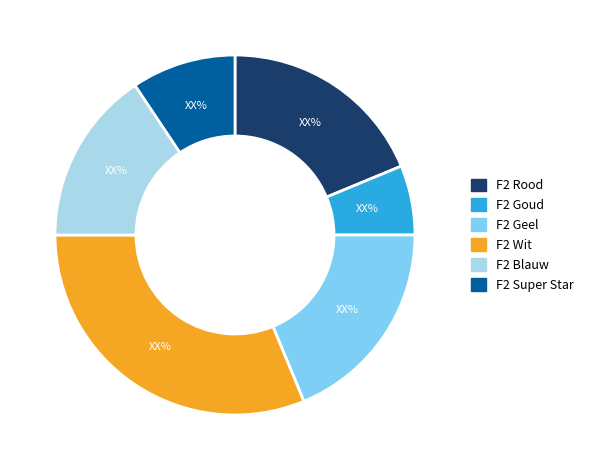

Does F2 Goud account for over 50% of the chart?

No